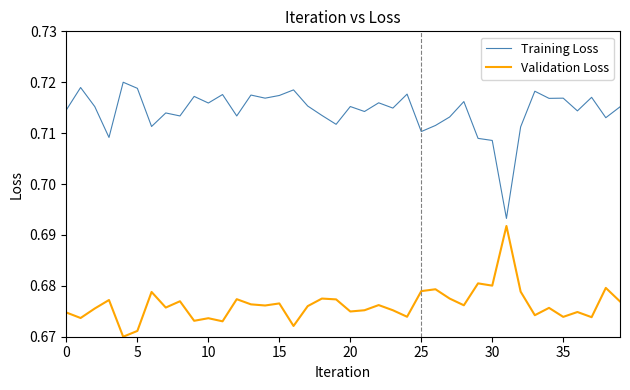

Which series has the largest range (max minus min)?

Training Loss